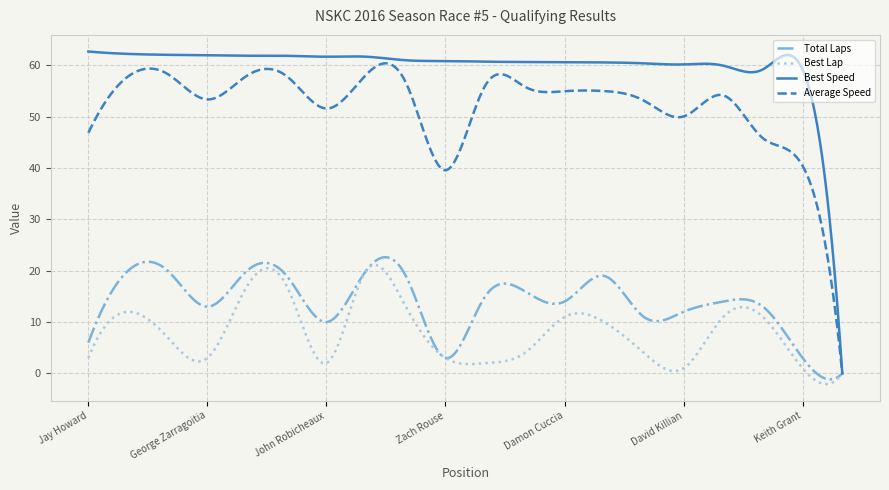

What is the highest value of the Average Speed series?

60.4